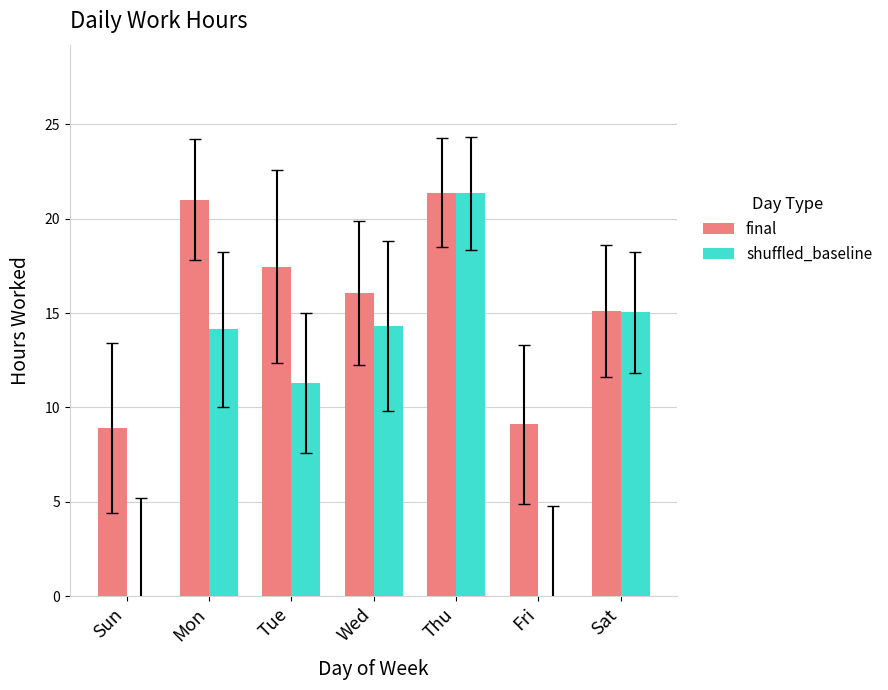

What is the spread (max minus min) of values at Fri?

9.1